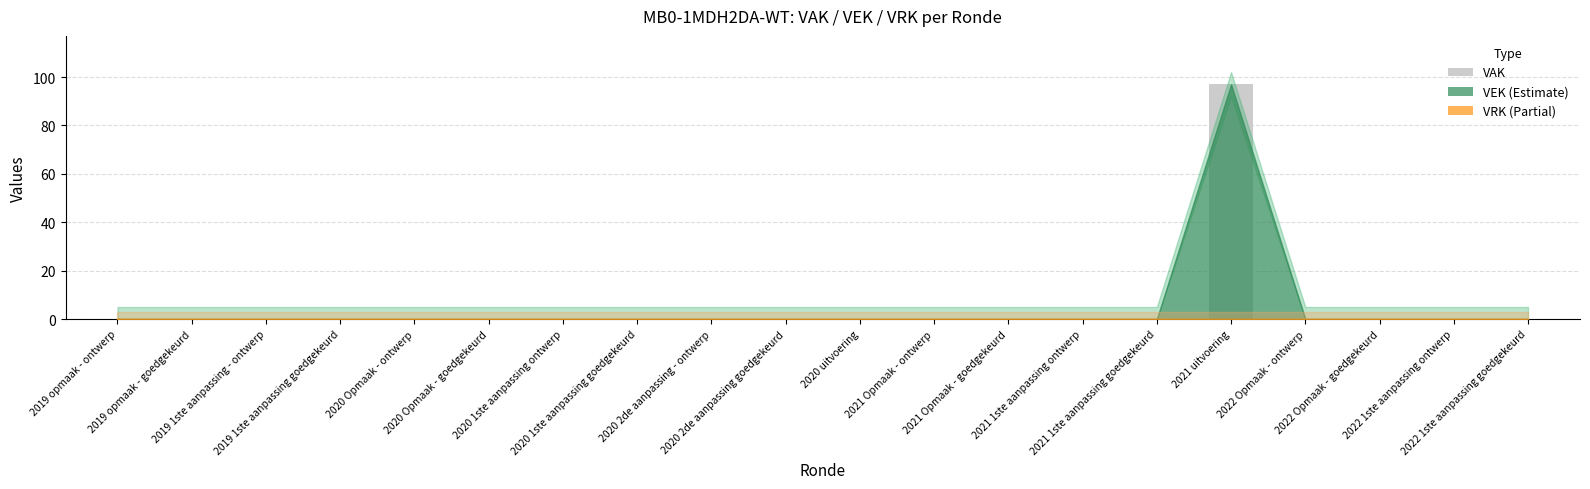

What is the change in value from 2020 2de aanpassing goedgekeurd to 2021 uitvoering?

+97